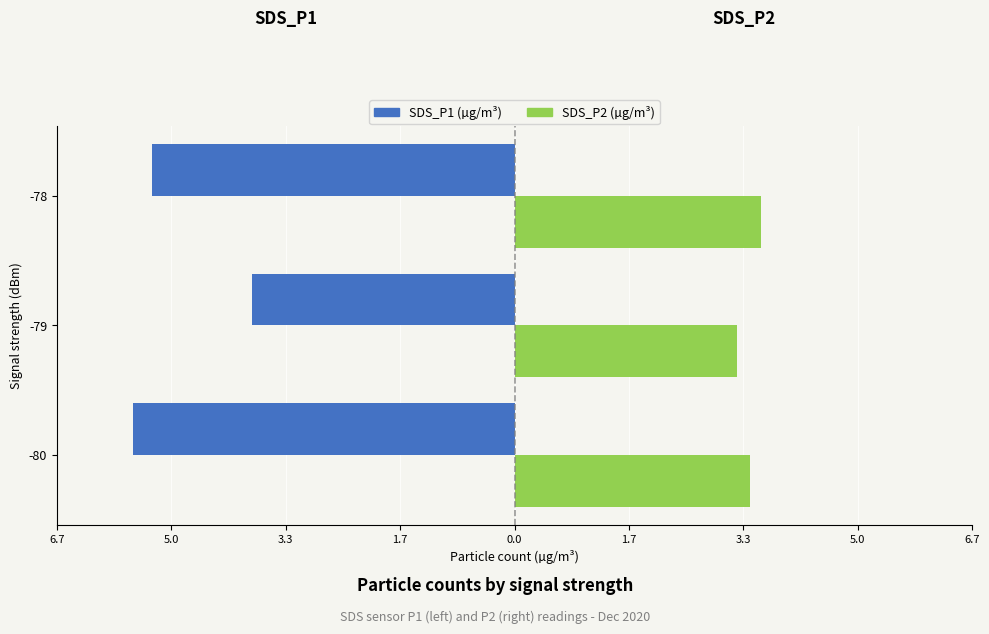

How many bars are there in total?

6